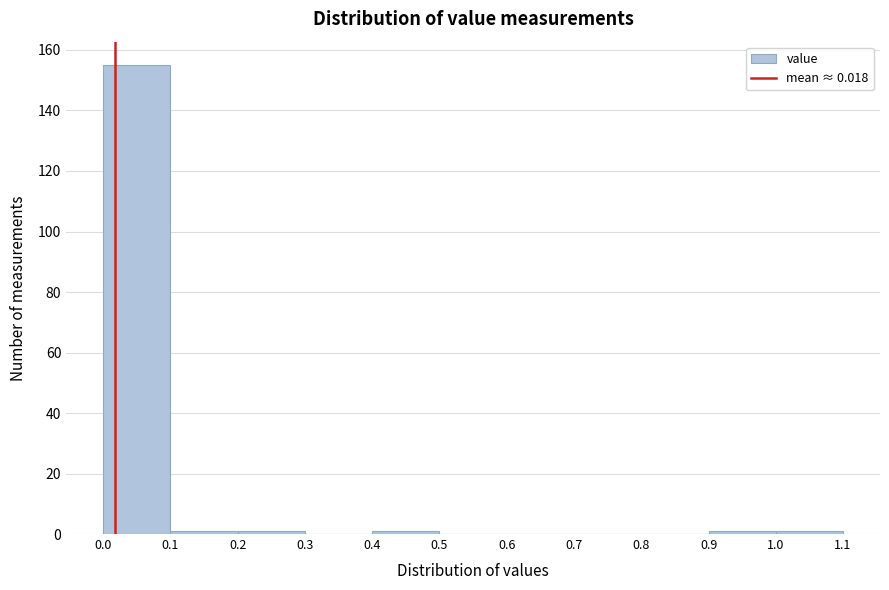

How tall is the bar that spans 0.0 to 0.1 on the x-axis? The values are not printed on the chart, so give them approximately, as read against the axis.

156